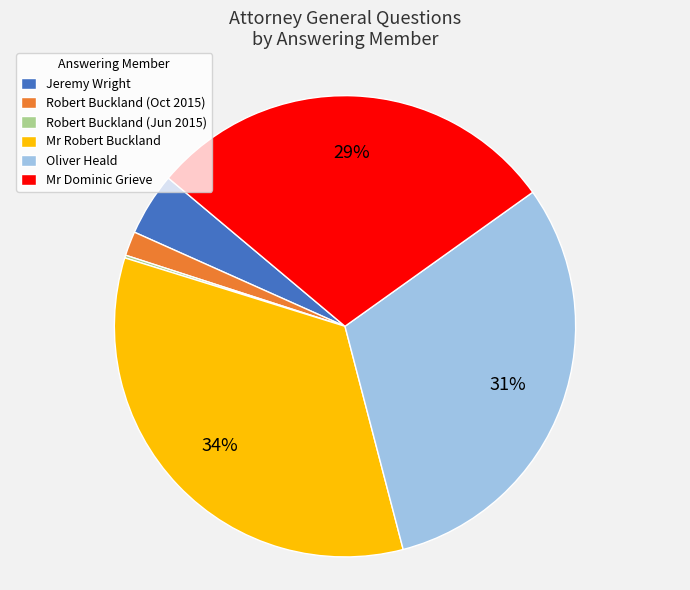

What is the largest slice in the pie chart?

Mr Robert Buckland